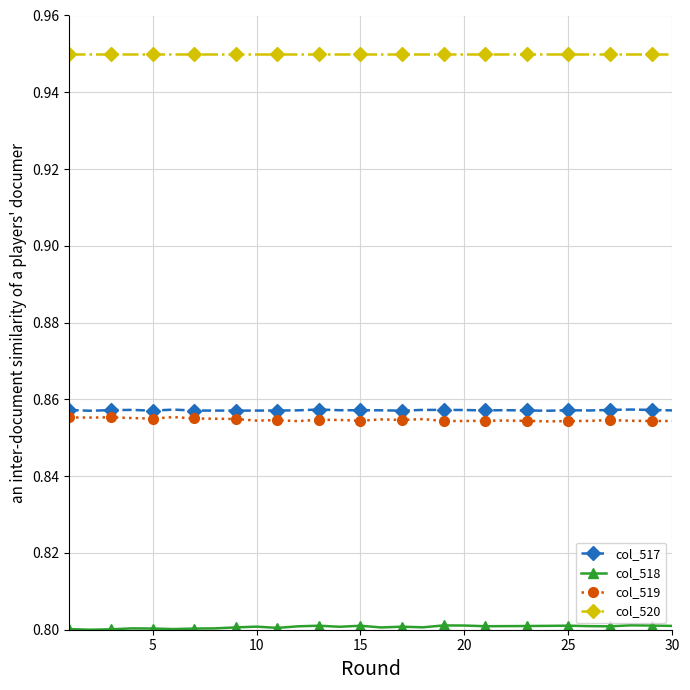

Which series has the largest total across all categories?

col_520